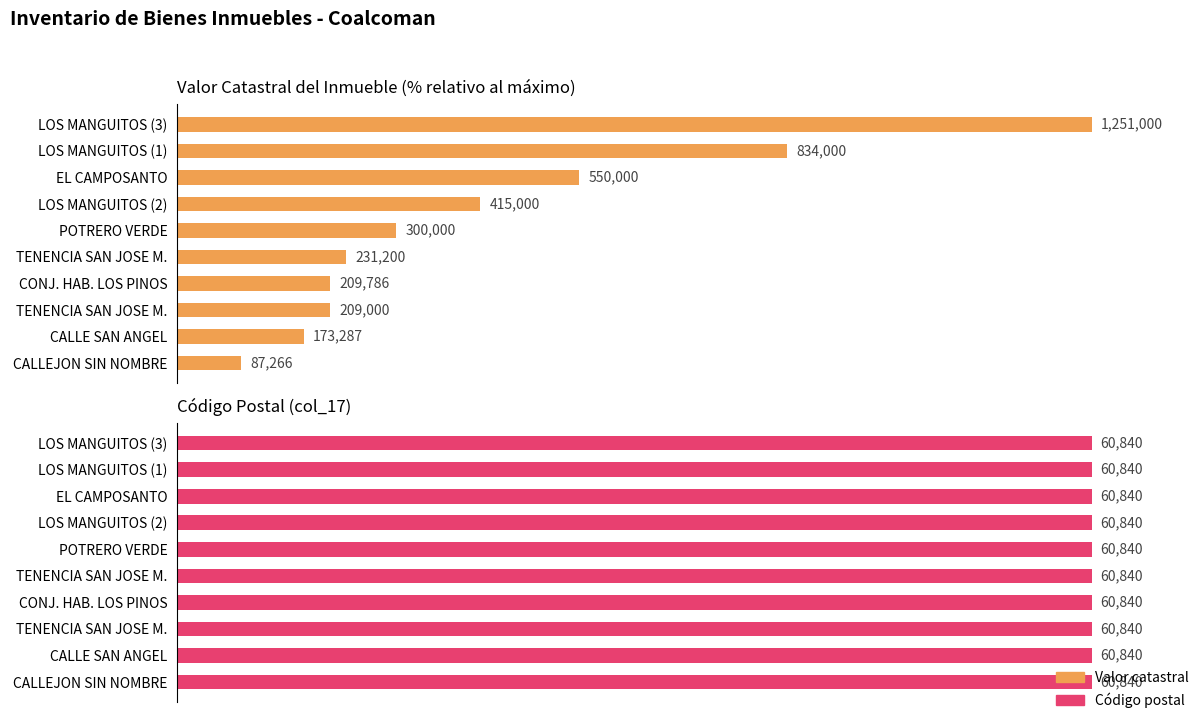

Does the chart contain any negative values?

No